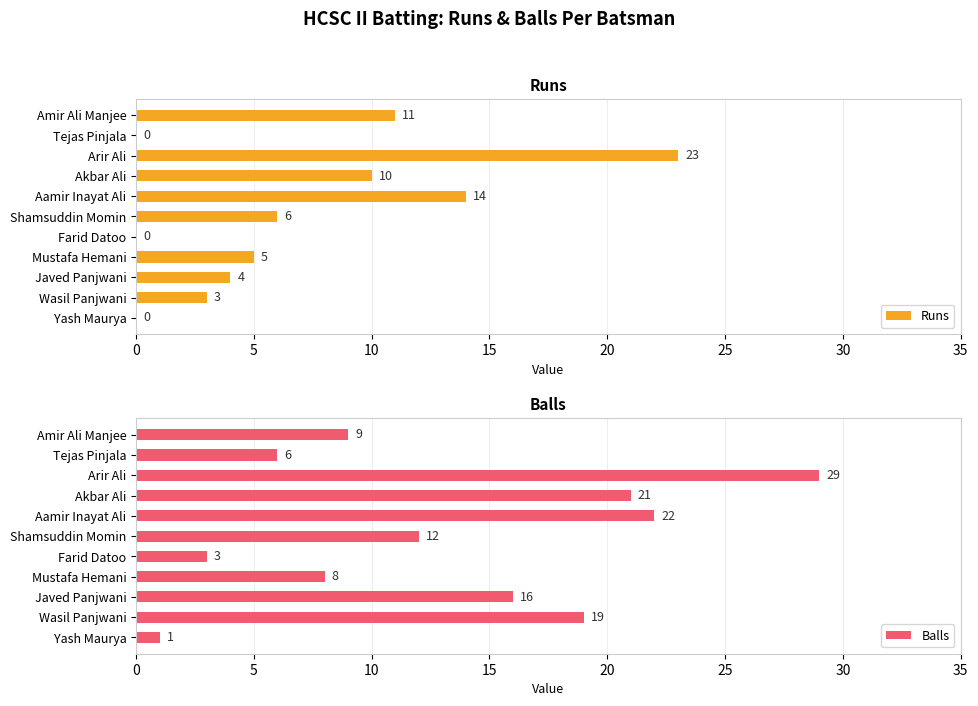

What is the approximate value of Balls at Shamsuddin Momin, to the nearest 5?

10